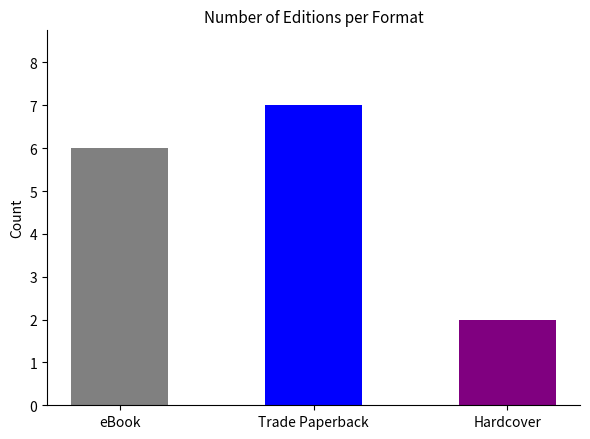

The value at eBook is 2. True or false?

False